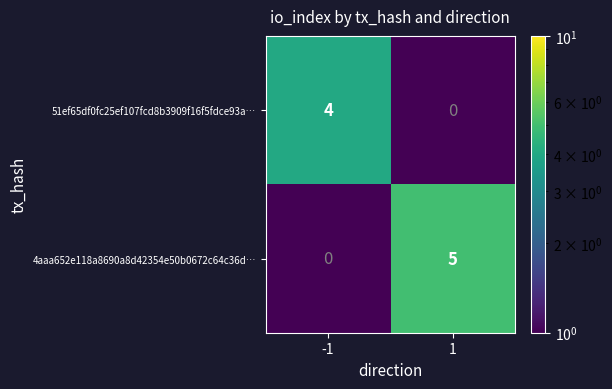

Is it true that 51ef65df0fc25ef107fcd8b3909f16f5fdce93a… equals 4 at -1?

True